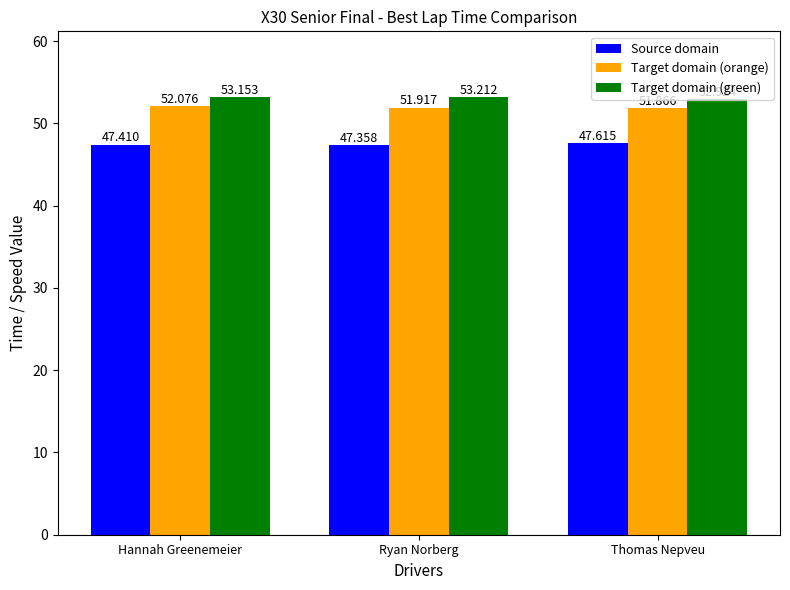

Reading left to right, what are all the values shown in this chart?

Source domain: Hannah Greenemeier=47.4	Ryan Norberg=47.4	Thomas Nepveu=47.6
Target domain (orange): Hannah Greenemeier=52.1	Ryan Norberg=51.9	Thomas Nepveu=51.9
Target domain (green): Hannah Greenemeier=53.2	Ryan Norberg=53.2	Thomas Nepveu=52.9